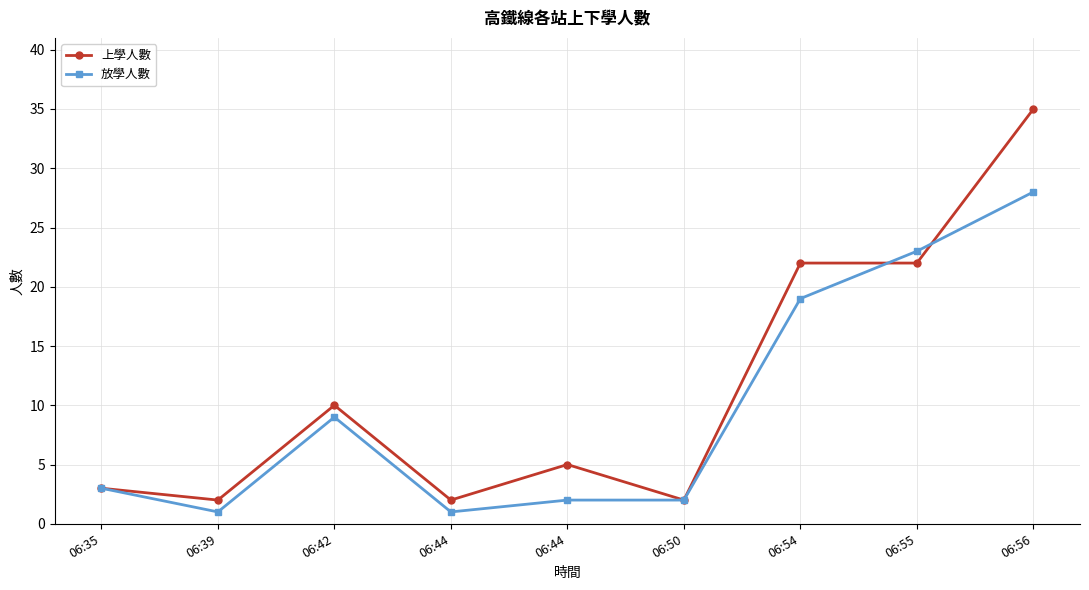

Which has a higher value, 06:44 or 06:44?

06:44